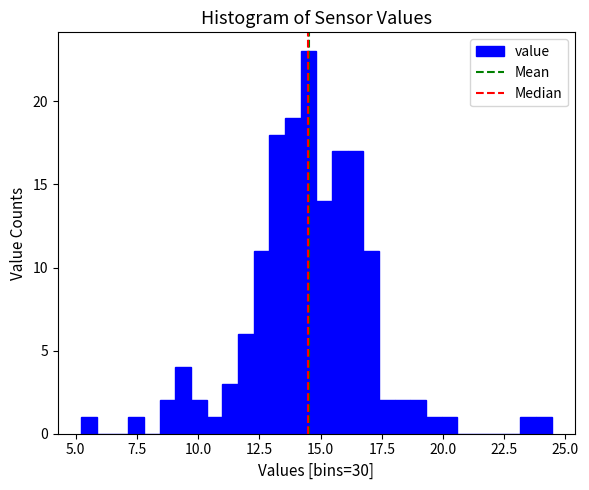

Read against the x-axis, roughly where is the centre of the tallest bar?

14.5